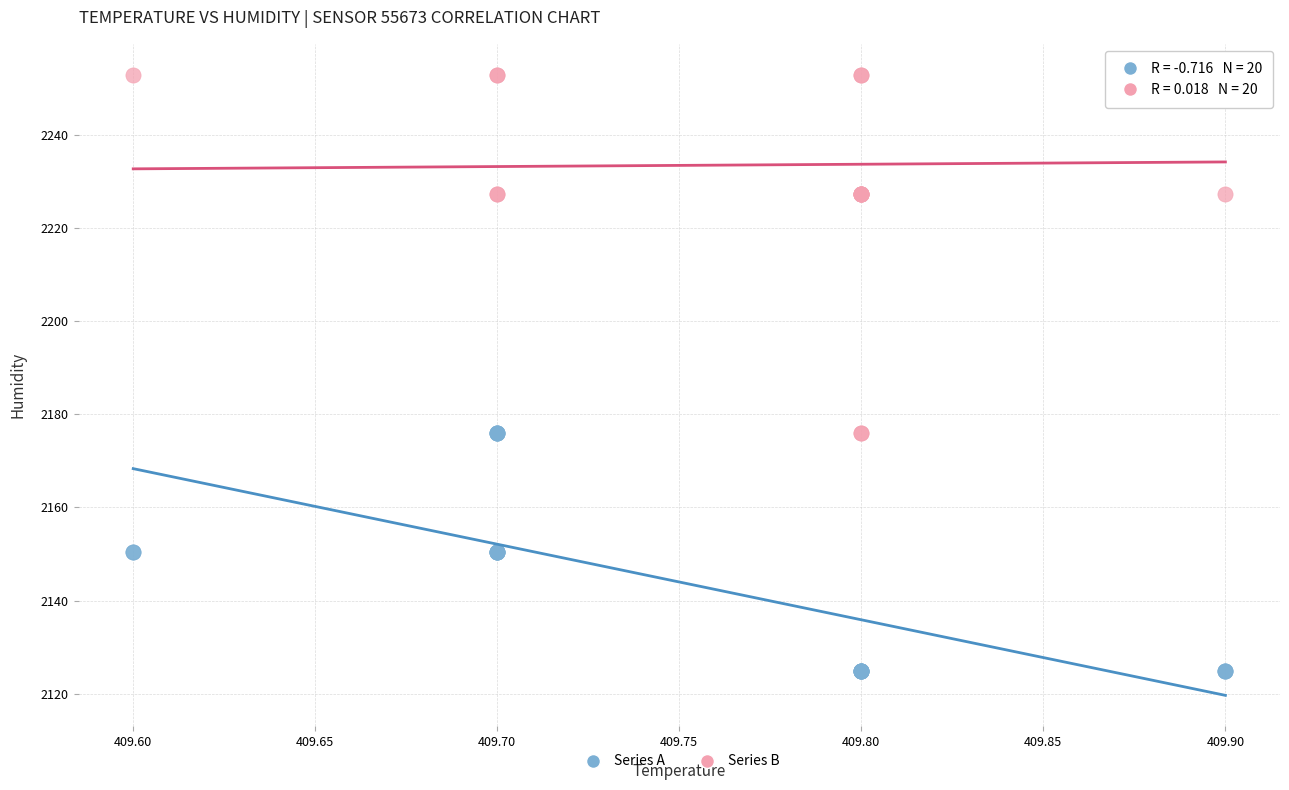

What are all the series names shown in the legend?

Series A, Series B